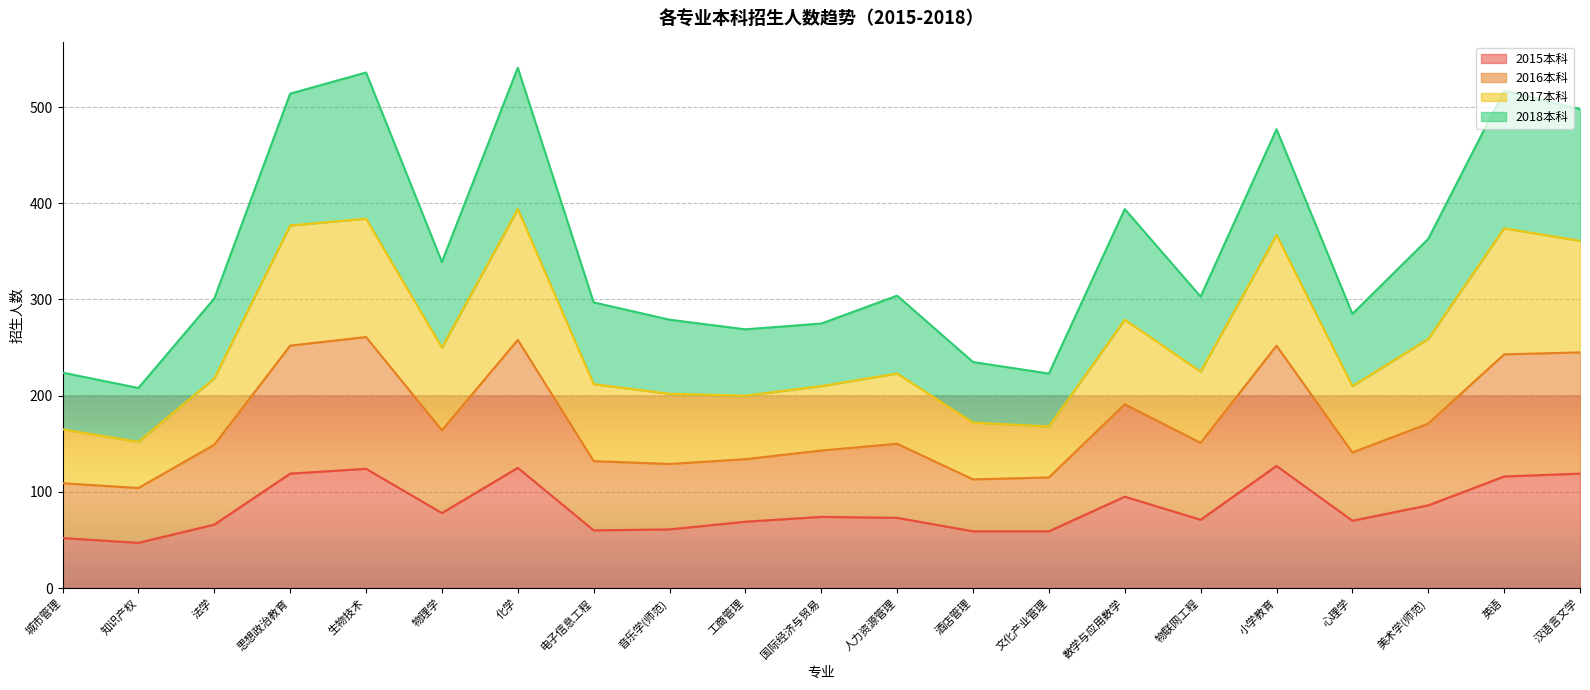

Rank the categories by 2015本科 value from highest to lowest.

小学教育, 化学, 生物技术, 思想政治教育, 汉语言文学, 英语, 数学与应用数学, 美术学(师范), 物理学, 国际经济与贸易, 人力资源管理, 物联网工程, 心理学, 工商管理, 法学, 音乐学(师范), 电子信息工程, 酒店管理, 文化产业管理, 城市管理, 知识产权